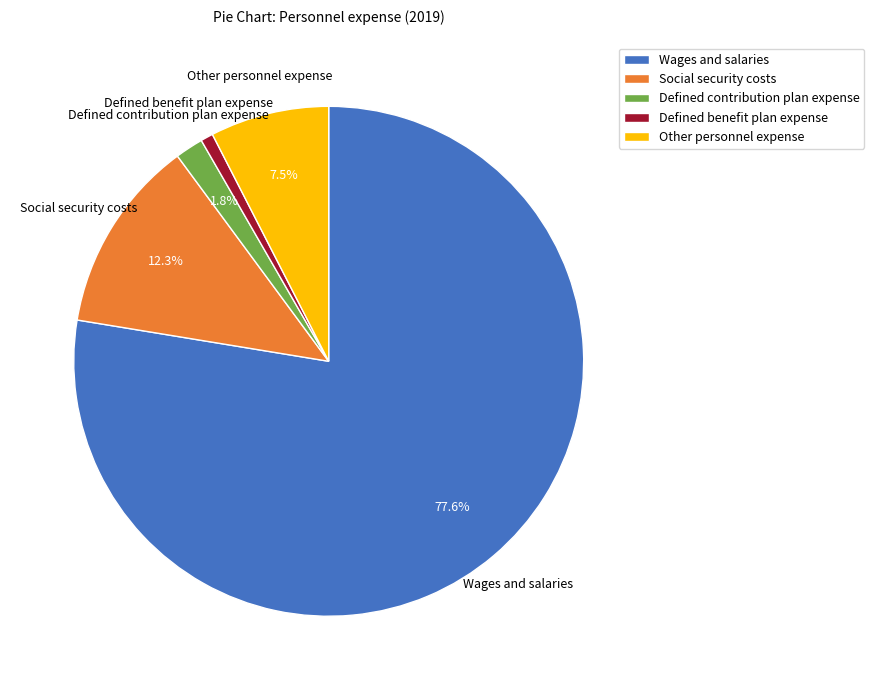

Rank the categories by value from lowest to highest.

Defined benefit plan expense, Defined contribution plan expense, Other personnel expense, Social security costs, Wages and salaries